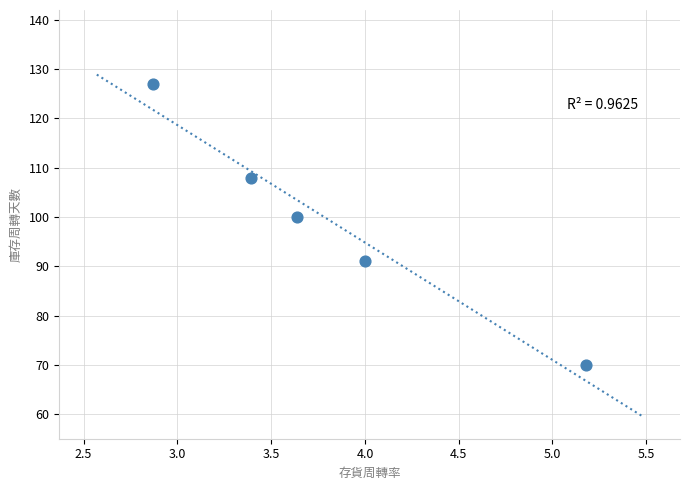

What Y value in the scatter plot is closest to 98?

100